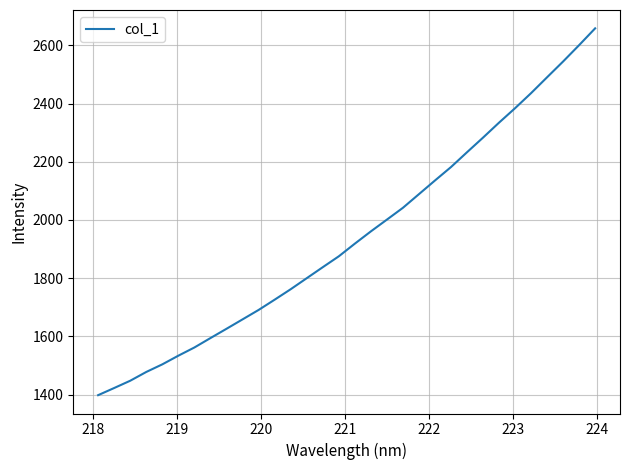

What is the minimum value shown in the chart?

1397.8